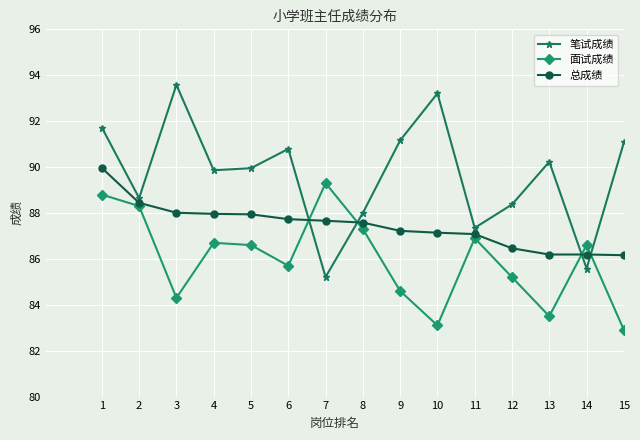

At which category is the sum across all series the highest?

1